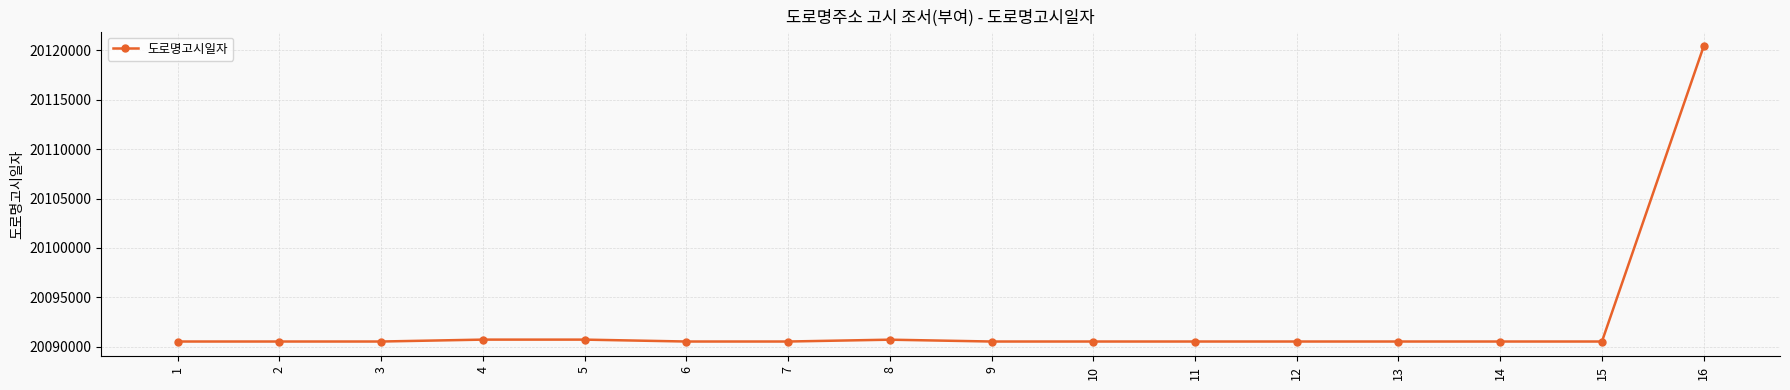

What is the sum of all values?

321478864